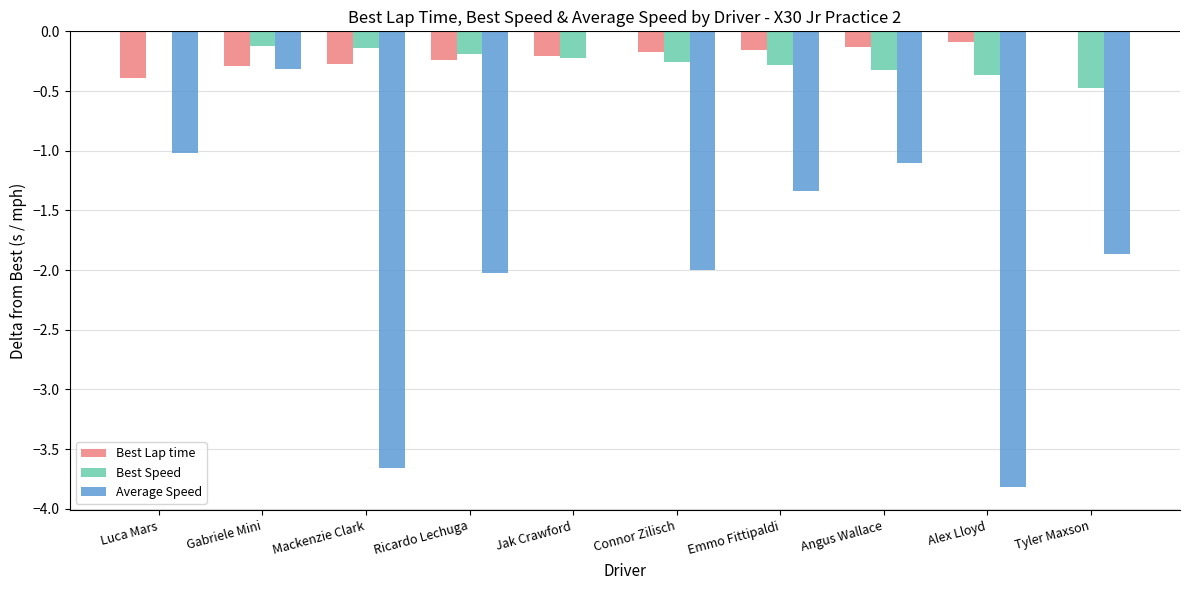

Is it true that Average Speed equals -3.8 at Alex Lloyd?

True